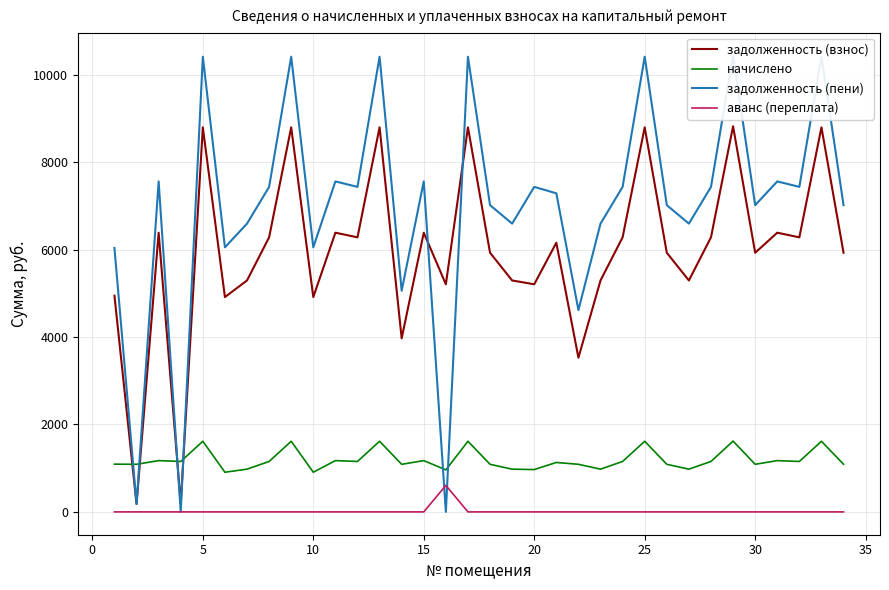

Does the chart have visible grid lines?

Yes